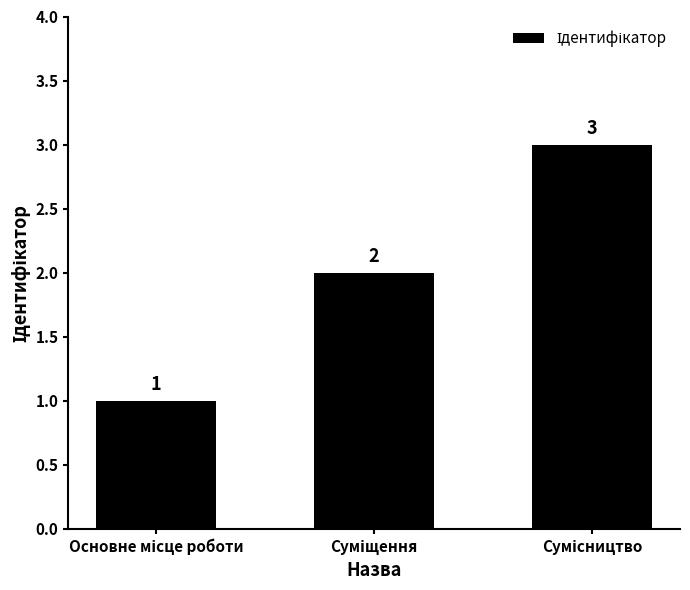

What is the sum of all values?

6